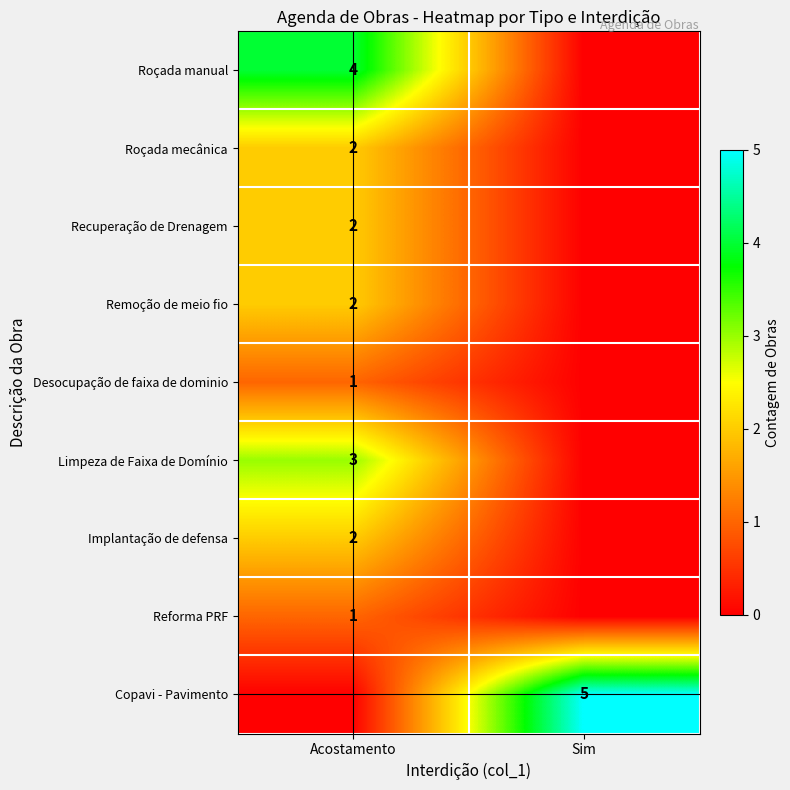

The value of Recuperação de Drenagem at Acostamento is 2. True or false?

True